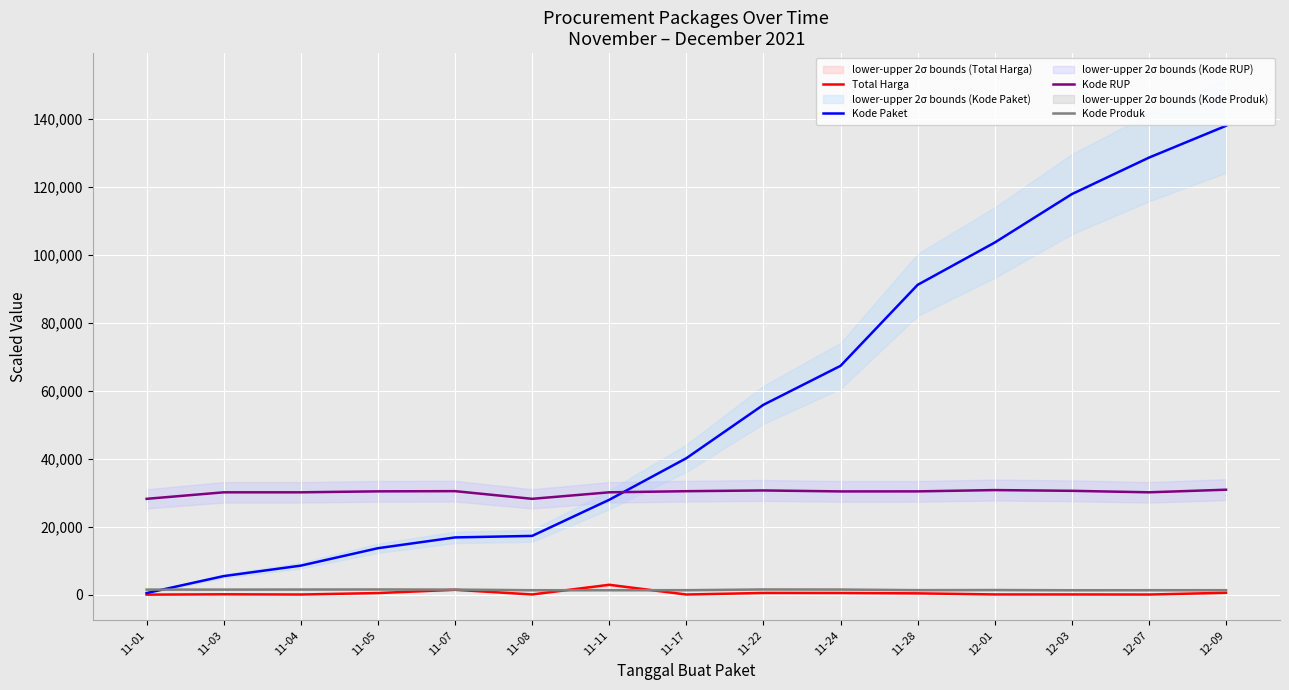

The Kode Paket series shows 112064.9 at 11-24. True or false?

False